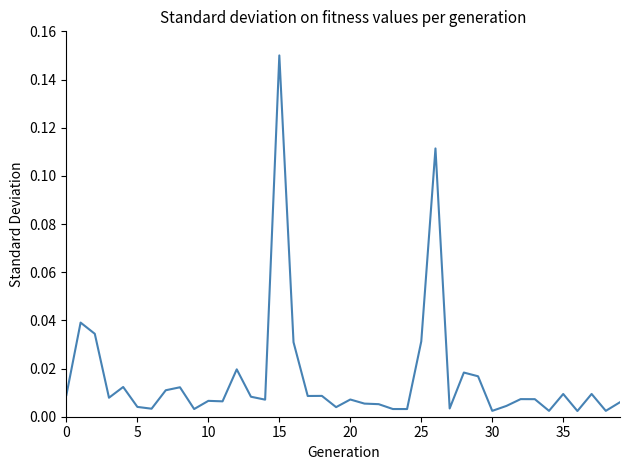

At which category does the chart reach its peak across all series?

15